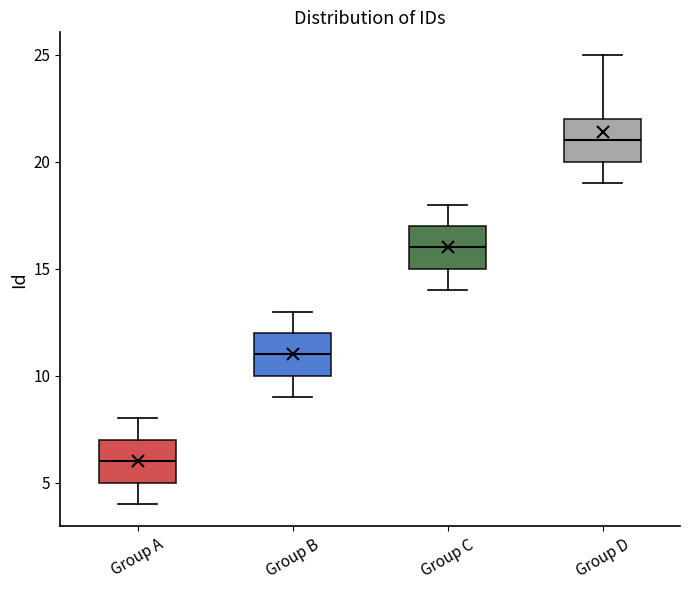

Reading left to right, transcribe this box plot: for each box, give where its median line is, the range the box spans, and where its two whiskers end, as read against the y-axis. The values are not printed on the chart, so give them approximately, as read against the axis.

Group A: median 6, box 5 to 7, whiskers 4 to 8
Group B: median 11, box 10 to 12, whiskers 9 to 13
Group C: median 16, box 15 to 17, whiskers 14 to 18
Group D: median 21, box 20 to 22, whiskers 19 to 25